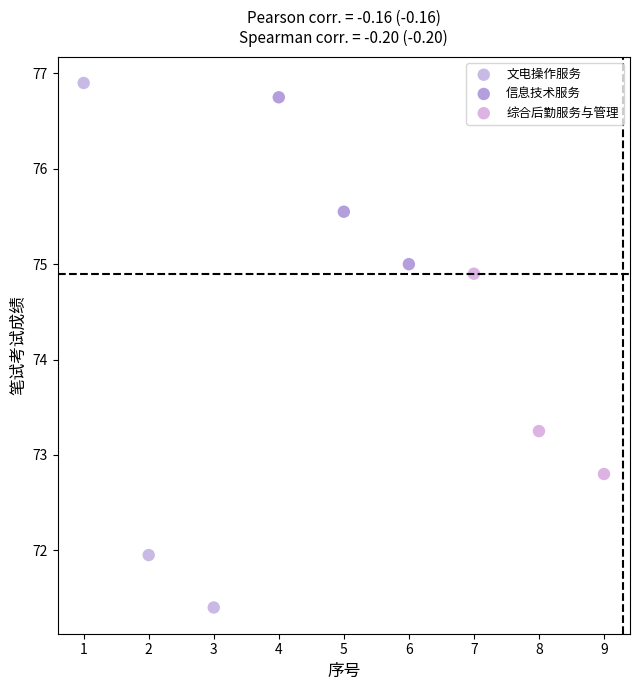

Which series contains the highest Y value?

文电操作服务